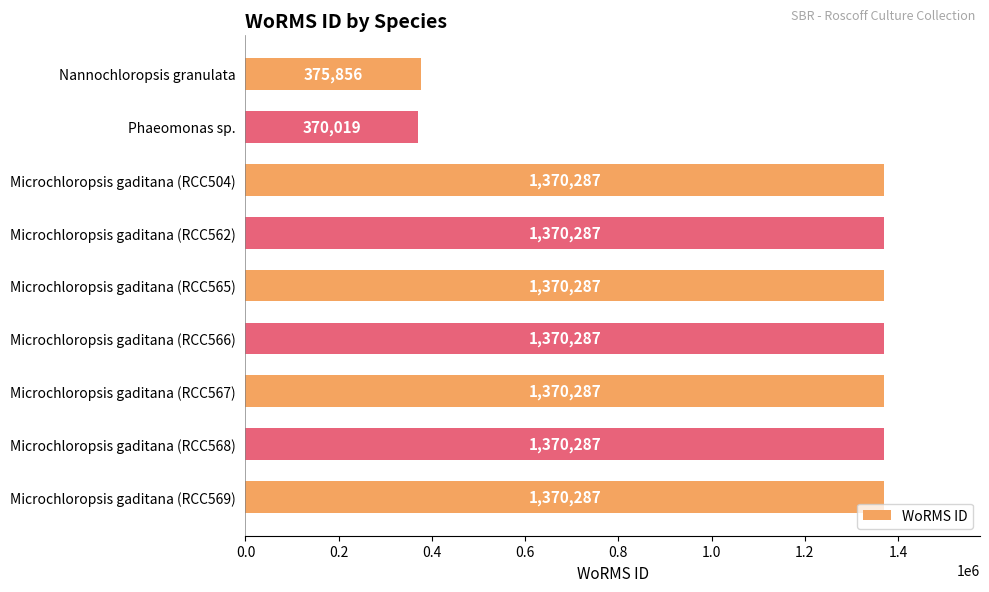

What is the change in value from Phaeomonas sp. to Microchloropsis gaditana (RCC504)?

+1000268